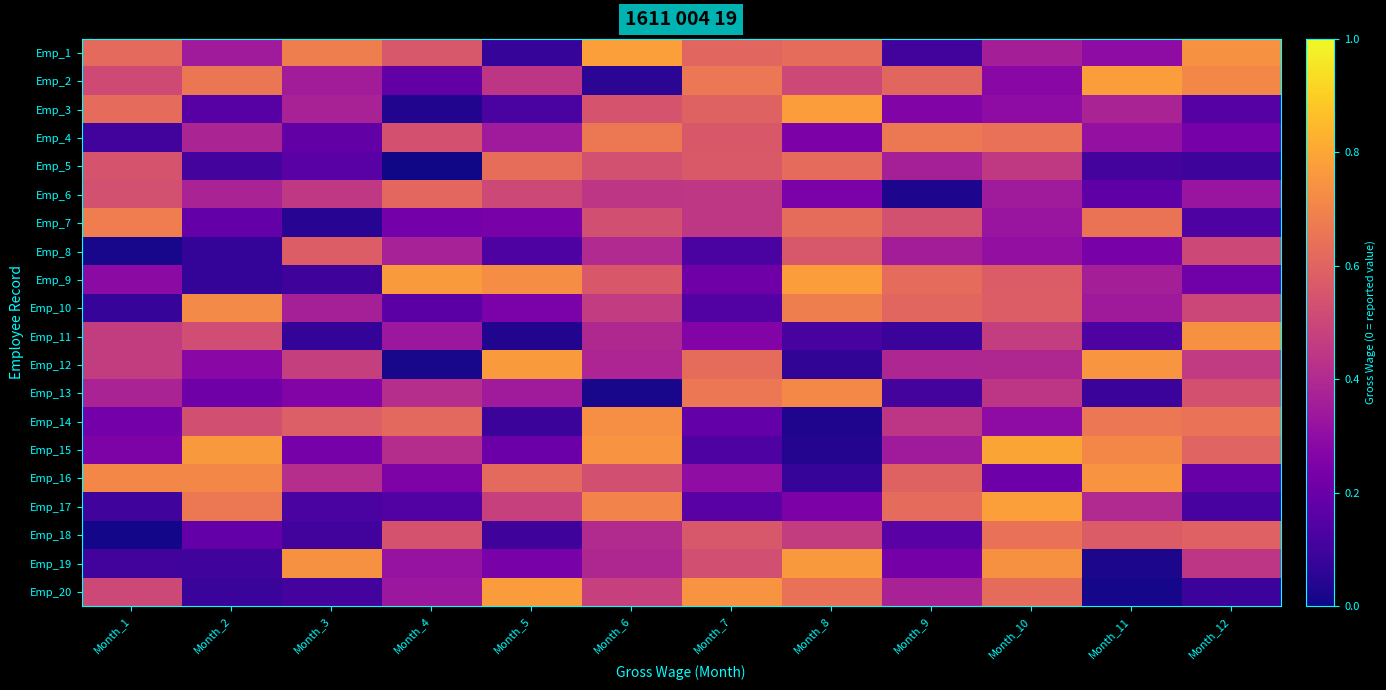

What is the total value across all series at Month_11?

7.7